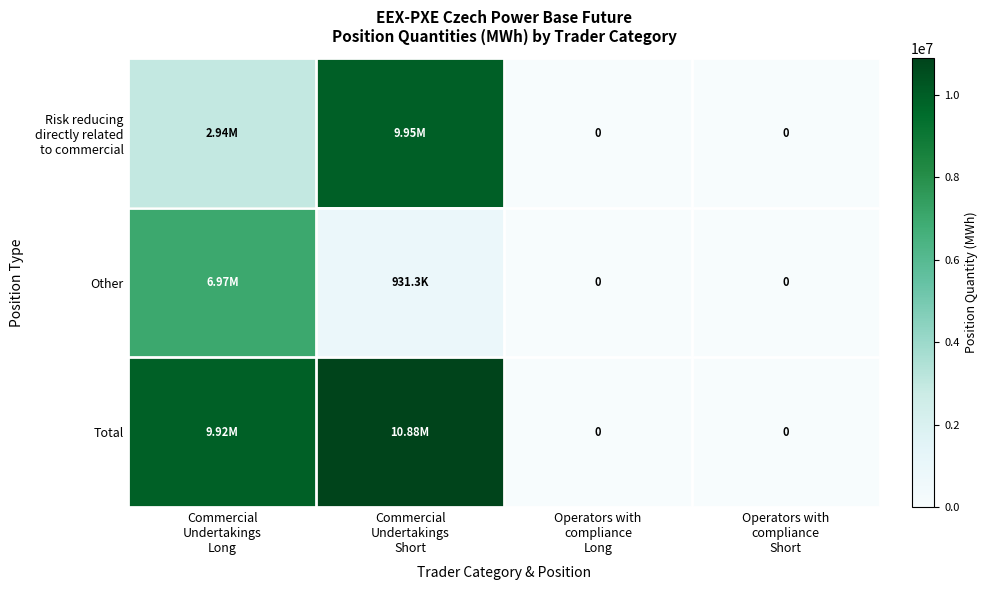

The value of Risk reducing directly related to commercial at Operators with compliance Short is 0. True or false?

True